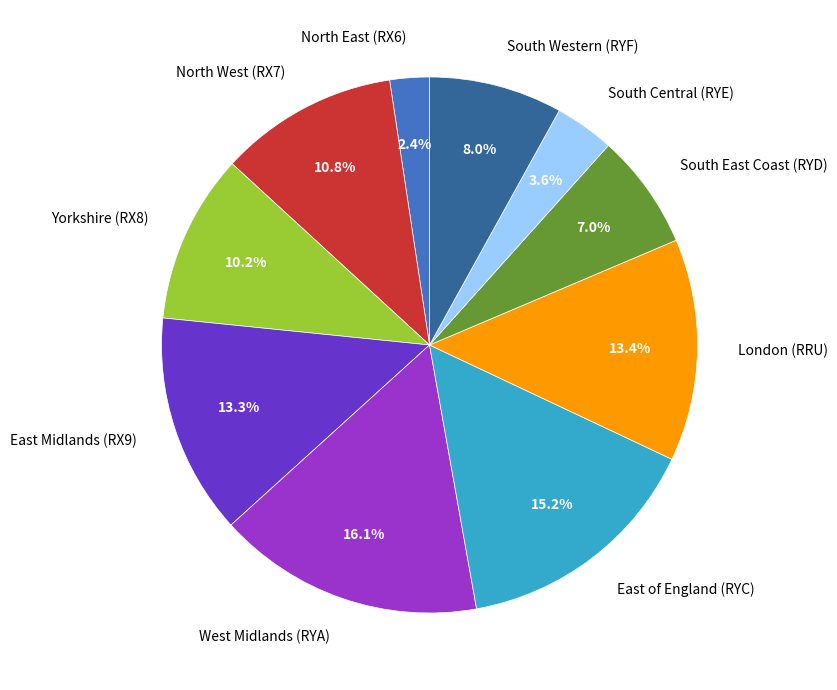

Is there a majority slice in this chart?

No